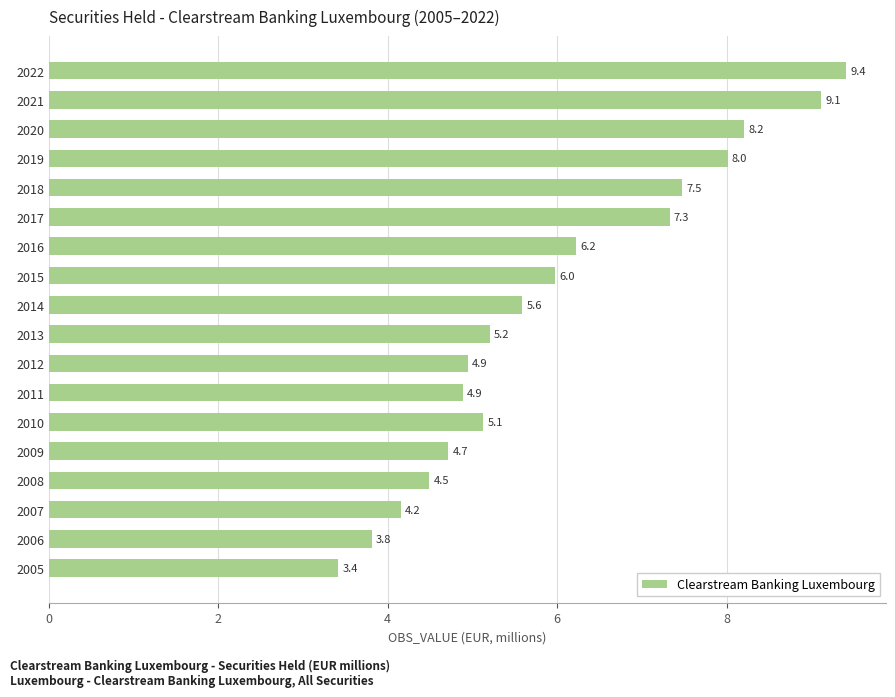

Where is the data nearest to the value 6?

2015